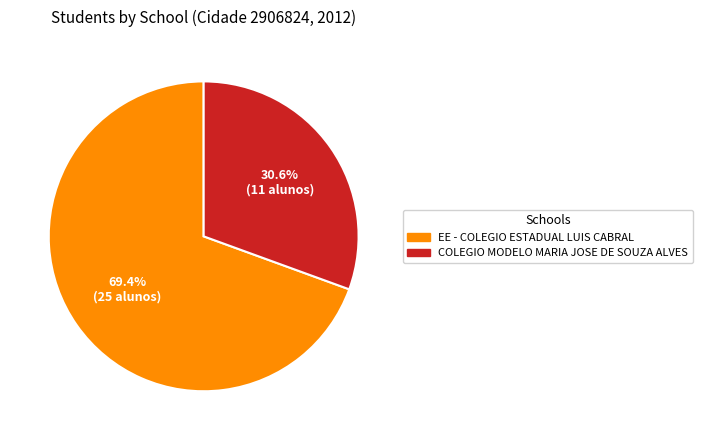

True or false: EE - COLEGIO ESTADUAL LUIS CABRAL accounts for 69% of the total.

True